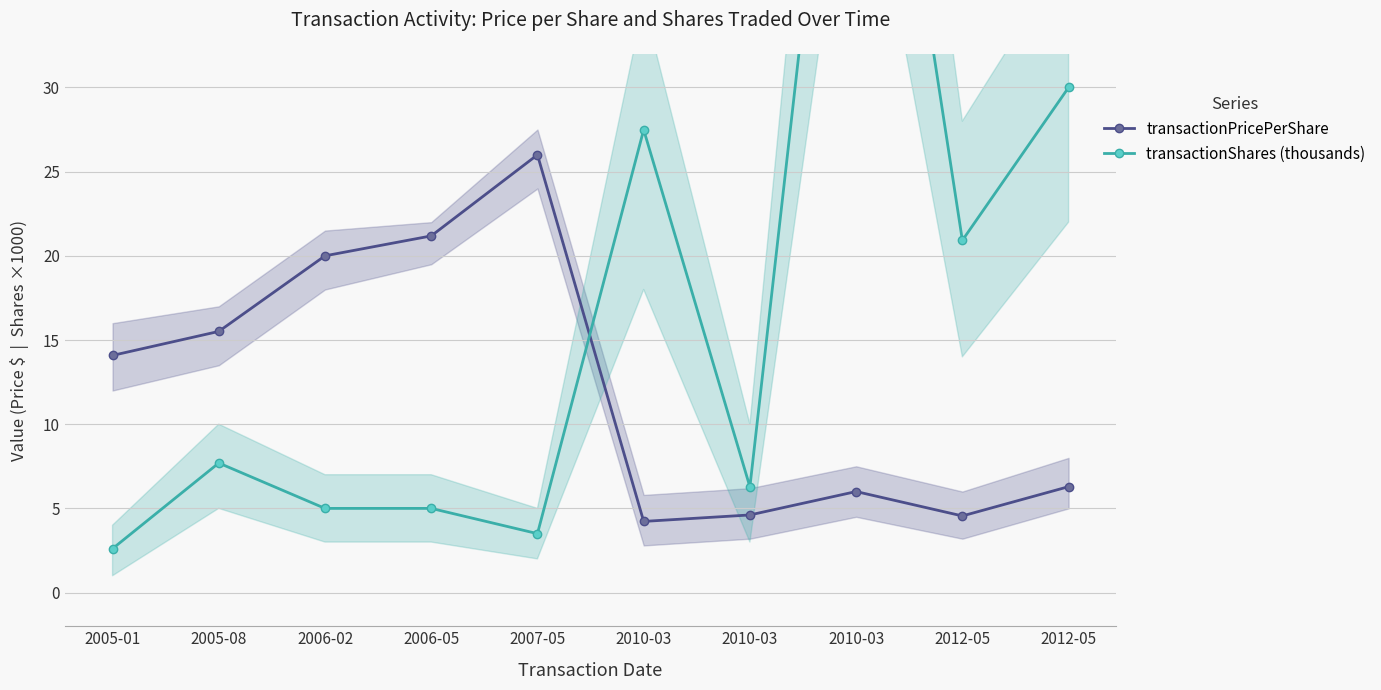

At which category is the sum across all series the highest?

2010-03